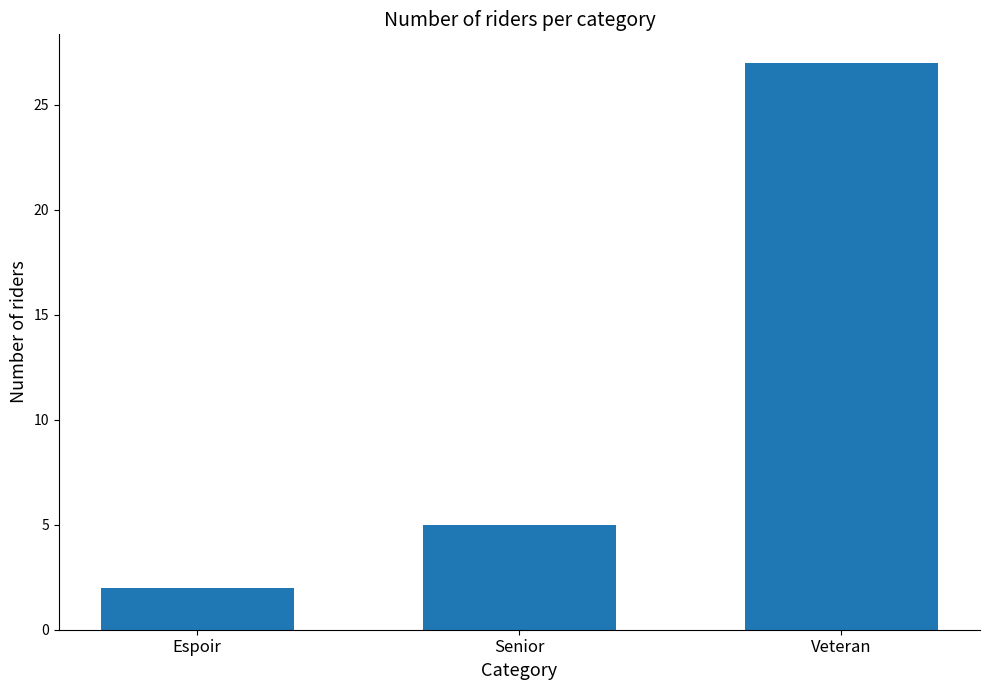

What value does the data have at Veteran?

27